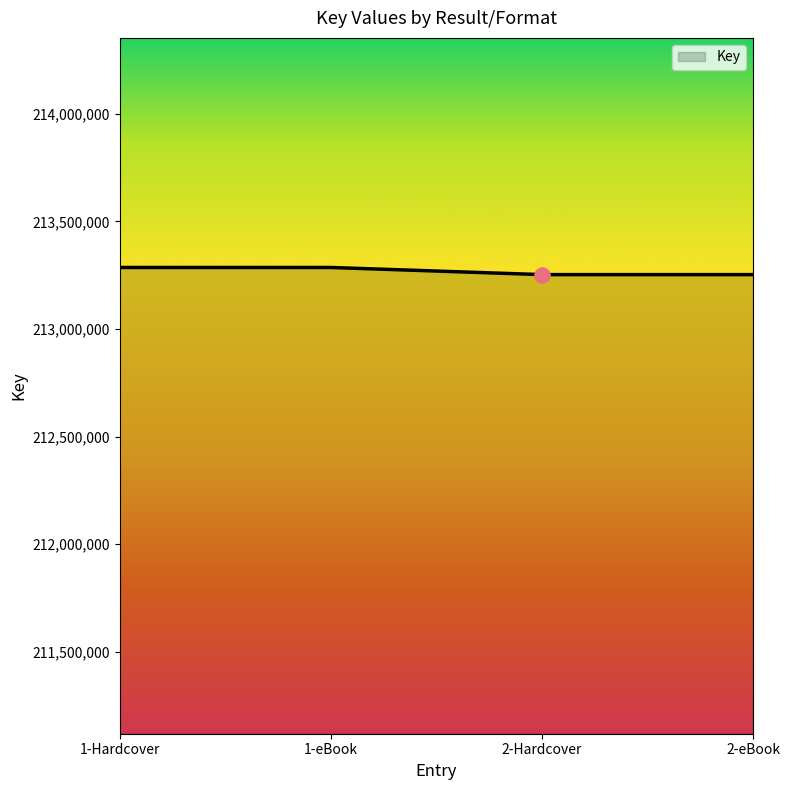

What is the change in value from 1-eBook to 2-Hardcover?

-33164